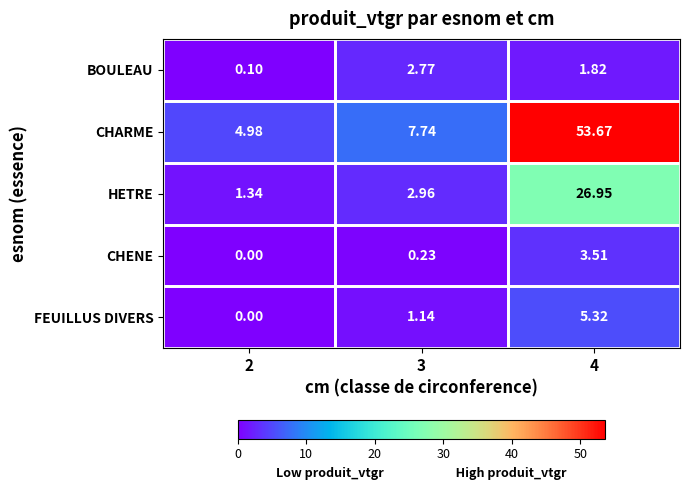

List the series in order of their peak value, lowest first.

BOULEAU, CHENE, FEUILLUS DIVERS, HETRE, CHARME